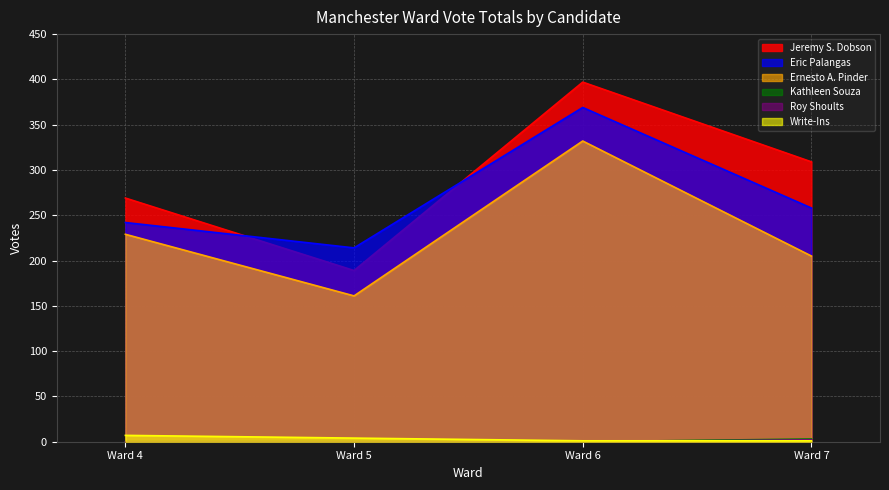

Reading left to right, extract all data points from this chart.

Jeremy S. Dobson: Ward 4=269	Ward 5=189	Ward 6=397	Ward 7=309
Eric Palangas: Ward 4=242	Ward 5=214	Ward 6=369	Ward 7=258
Ernesto A. Pinder: Ward 4=229	Ward 5=161	Ward 6=332	Ward 7=205
Kathleen Souza: Ward 4=0	Ward 5=0	Ward 6=0	Ward 7=3
Roy Shoults: Ward 4=0	Ward 5=0	Ward 6=0	Ward 7=2
Write-Ins: Ward 4=7	Ward 5=4	Ward 6=1	Ward 7=1